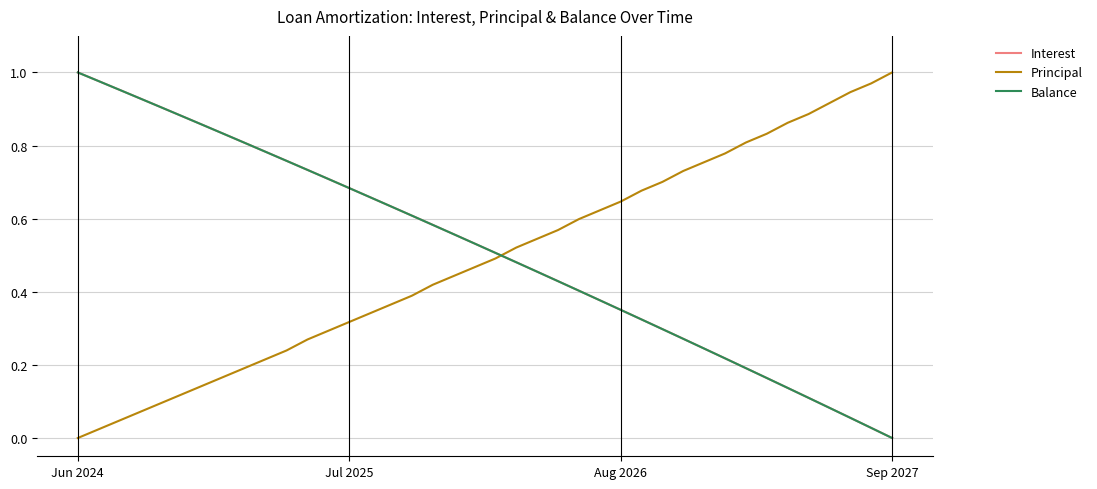

True or false: Interest and Principal intersect in this chart.

True